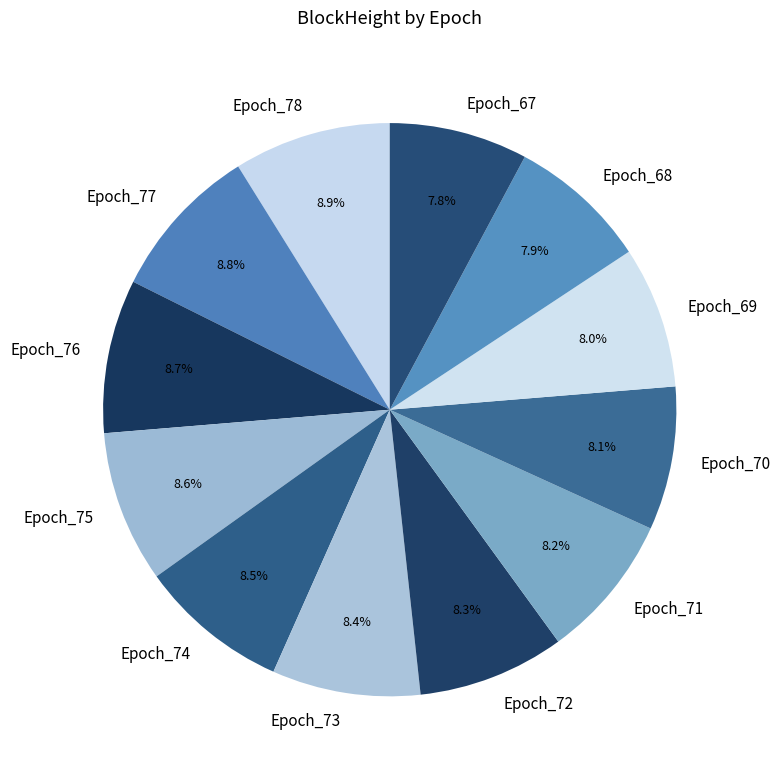

To the nearest percent, what is the average slice percentage?

8%